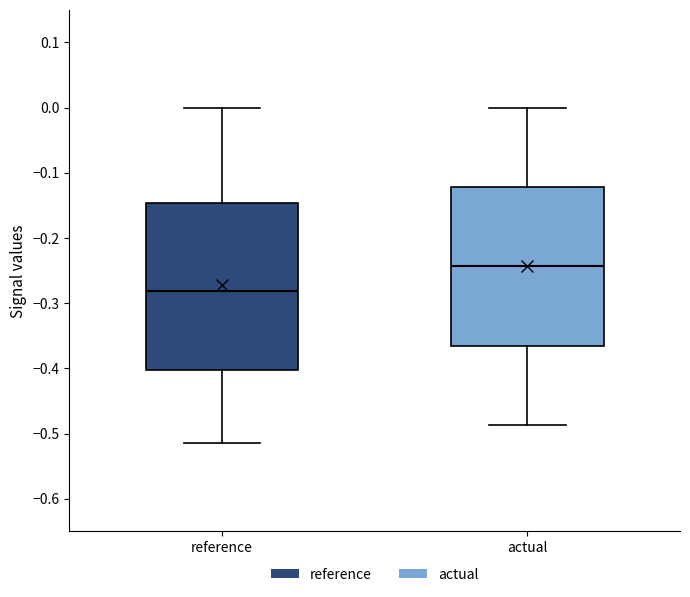

Which box's median line is the lowest?

reference